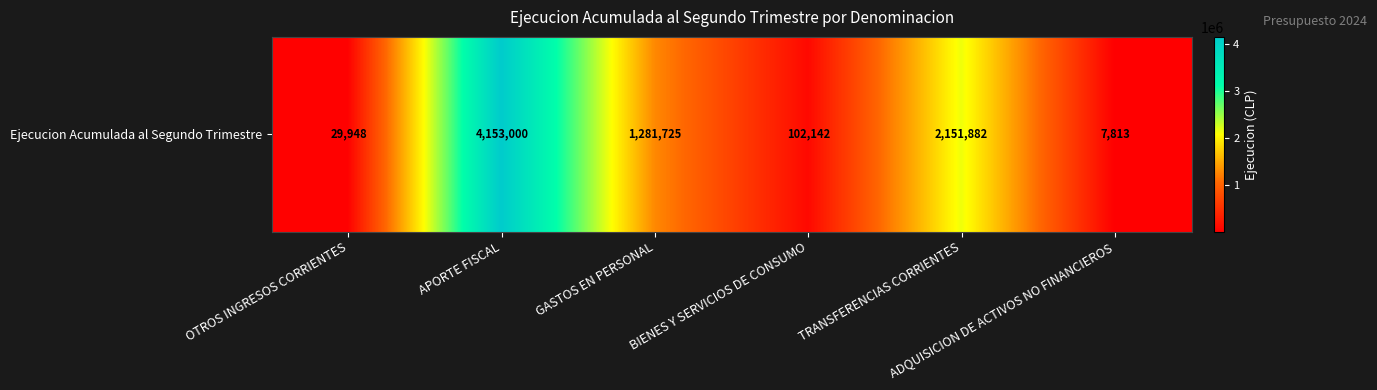

The value at OTROS INGRESOS CORRIENTES is 13132. True or false?

False